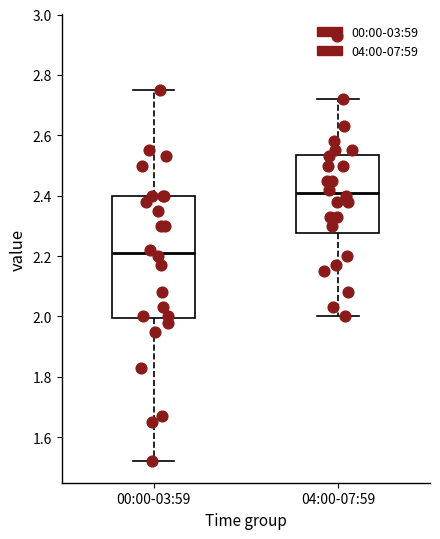

Comparing the boxes themselves (not the whiskers), which one is the tallest?

00:00-03:59